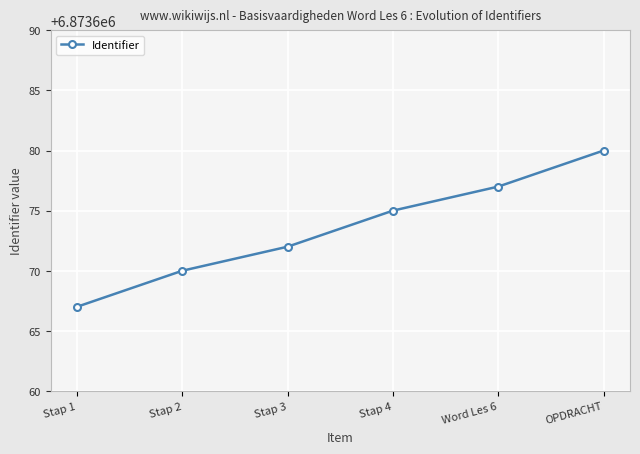

What is the difference between the values at Stap 1 and Word Les 6?

10